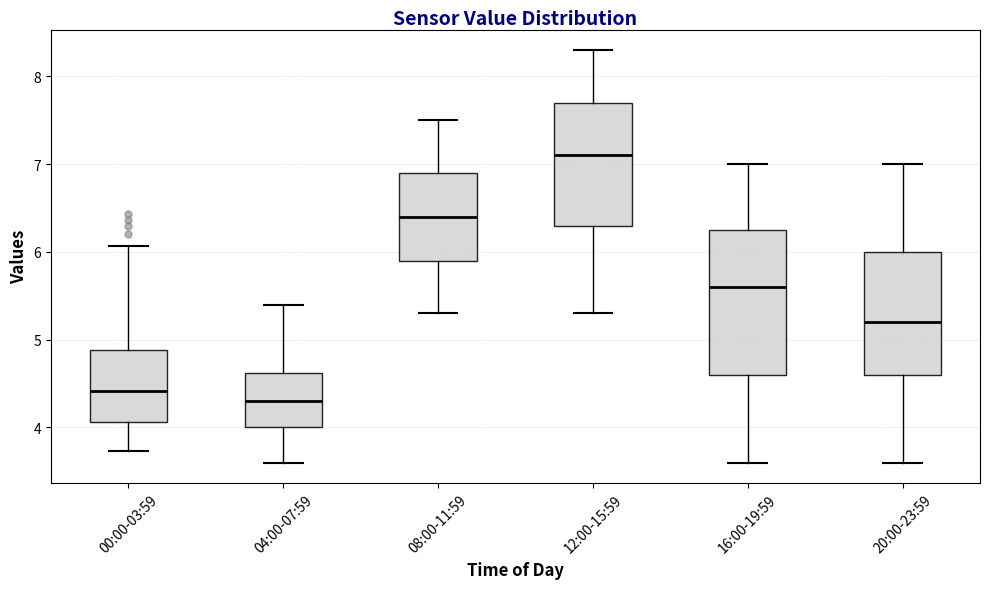

Reading left to right, read every box against the y-axis: the position of its median line, the range the box covers, and the ends of its whiskers. The values are not printed on the chart, so give them approximately, as read against the axis.

00:00-03:59: median 4.4, box 4.1 to 4.9, whiskers 3.7 to 6.1
04:00-07:59: median 4.3, box 4.0 to 4.6, whiskers 3.6 to 5.4
08:00-11:59: median 6.4, box 5.9 to 6.9, whiskers 5.3 to 7.5
12:00-15:59: median 7.1, box 6.3 to 7.7, whiskers 5.3 to 8.3
16:00-19:59: median 5.6, box 4.6 to 6.3, whiskers 3.6 to 7.0
20:00-23:59: median 5.2, box 4.6 to 6.0, whiskers 3.6 to 7.0